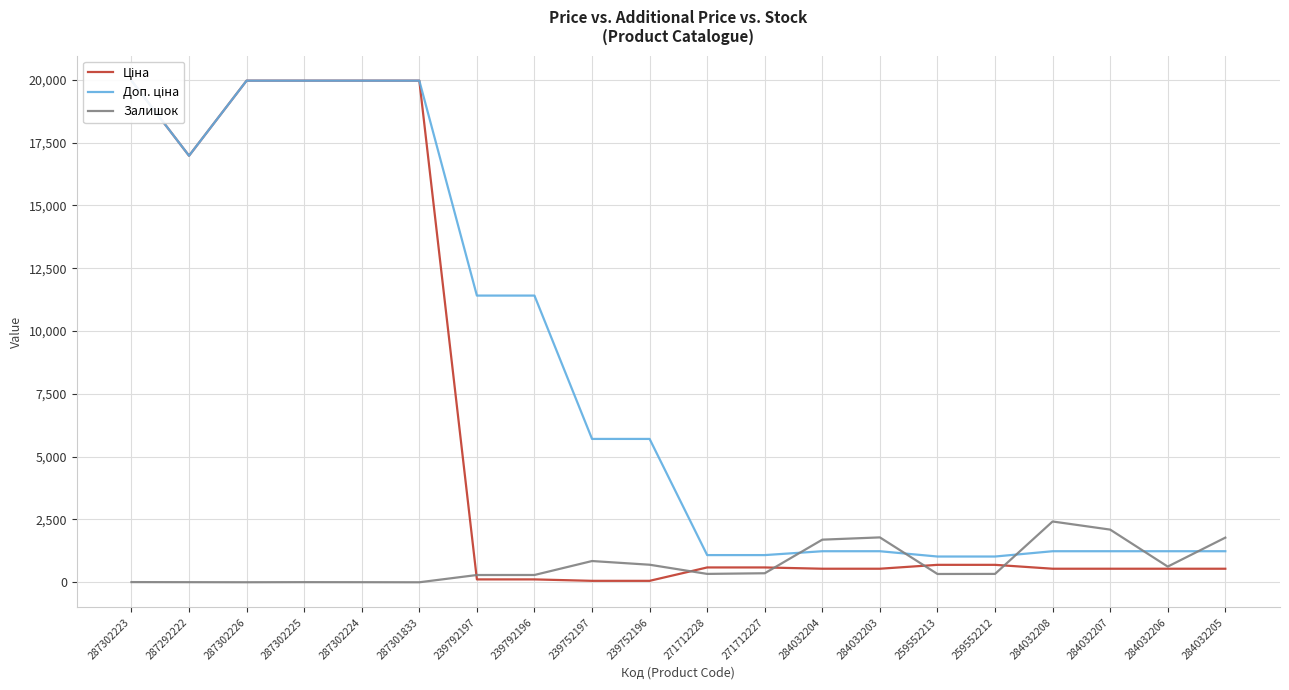

What is the average value of the Ціна series?

6147.0